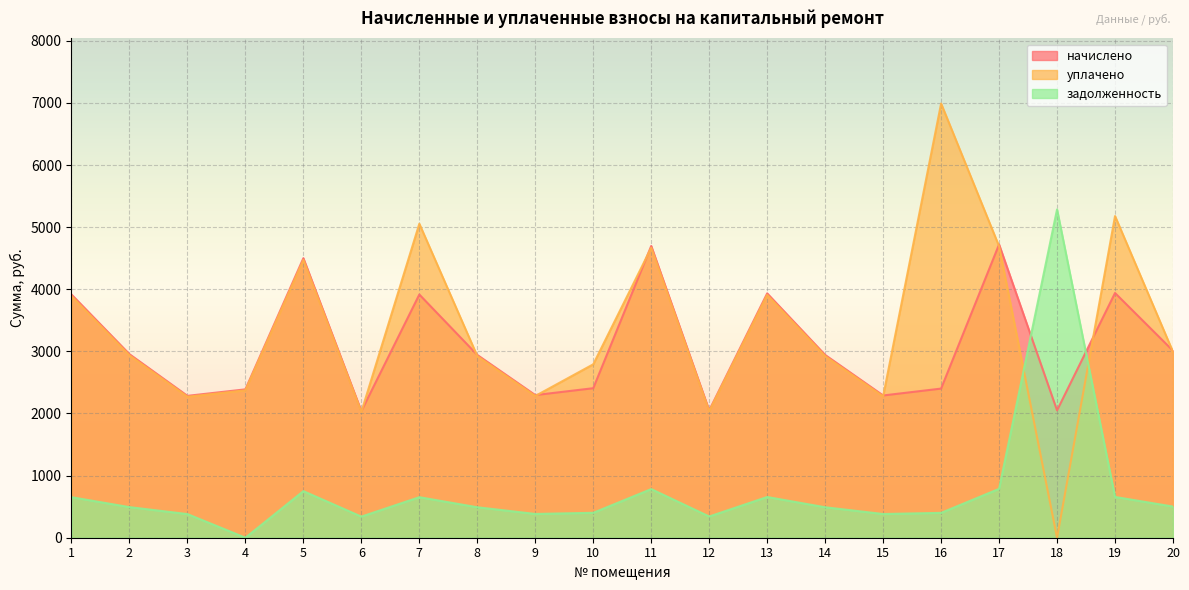

Count the number of data series in this chart.

3